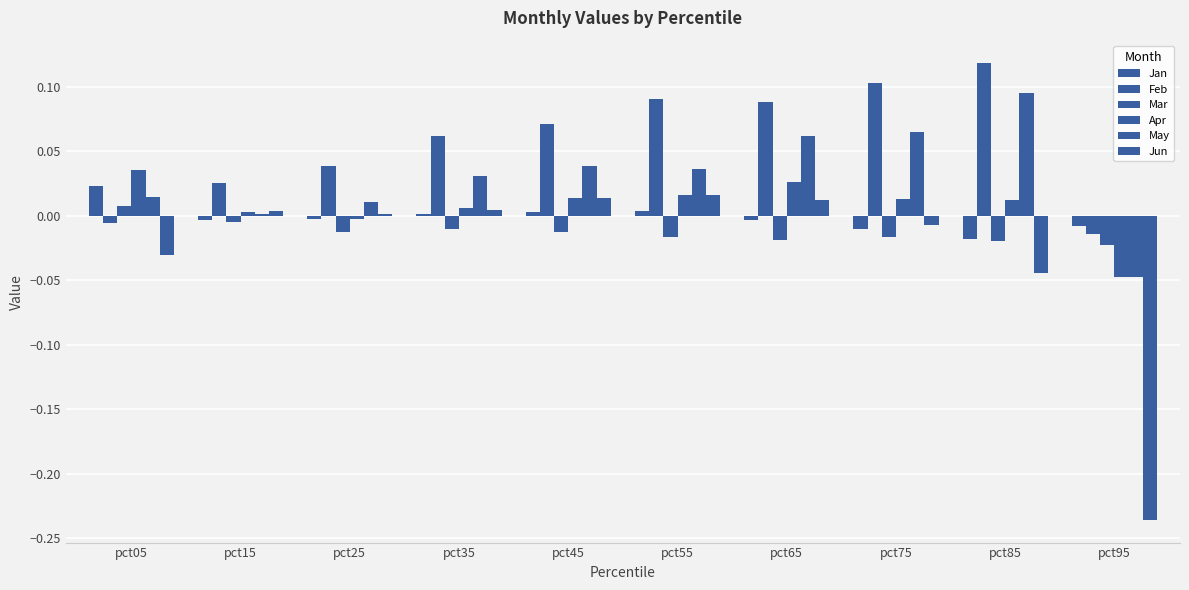

Reading right to left, what are all the values shown in this chart?

Jan: pct95=-0.0	pct85=-0.0	pct75=-0.0	pct65=-0.0	pct55=0.0	pct45=0.0	pct35=0.0	pct25=-0.0	pct15=-0.0	pct05=0.0
Feb: pct95=-0.0	pct85=0.1	pct75=0.1	pct65=0.1	pct55=0.1	pct45=0.1	pct35=0.1	pct25=0.0	pct15=0.0	pct05=-0.0
Mar: pct95=-0.0	pct85=-0.0	pct75=-0.0	pct65=-0.0	pct55=-0.0	pct45=-0.0	pct35=-0.0	pct25=-0.0	pct15=-0.0	pct05=0.0
Apr: pct95=-0.0	pct85=0.0	pct75=0.0	pct65=0.0	pct55=0.0	pct45=0.0	pct35=0.0	pct25=-0.0	pct15=0.0	pct05=0.0
May: pct95=-0.0	pct85=0.1	pct75=0.1	pct65=0.1	pct55=0.0	pct45=0.0	pct35=0.0	pct25=0.0	pct15=0.0	pct05=0.0
Jun: pct95=-0.2	pct85=-0.0	pct75=-0.0	pct65=0.0	pct55=0.0	pct45=0.0	pct35=0.0	pct25=0.0	pct15=0.0	pct05=-0.0